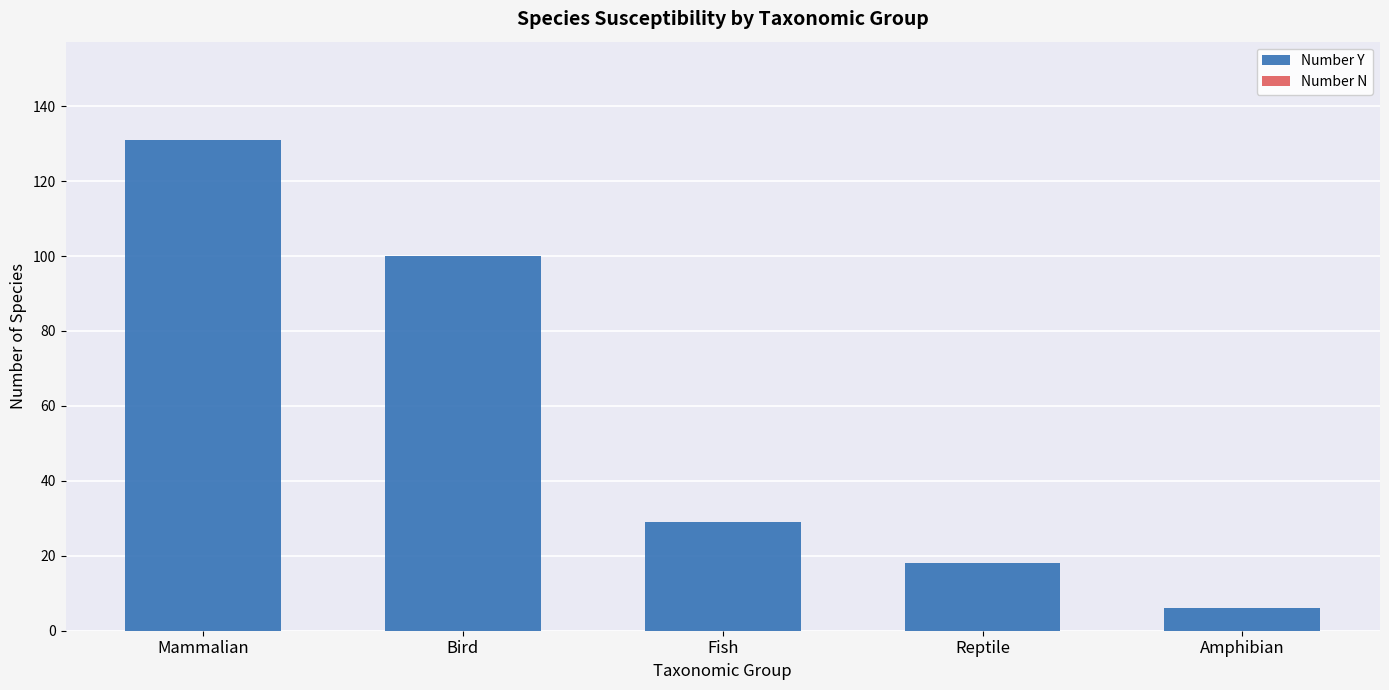

List the labels in order of value, smallest first.

Amphibian, Reptile, Fish, Bird, Mammalian